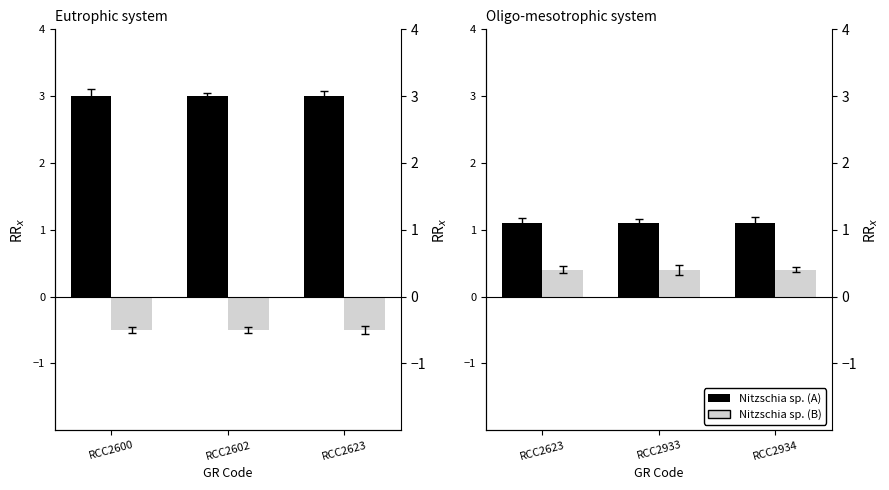

Is the value of Nitzschia sp. (A) at RCC2623 greater than the value of Nitzschia sp. (B) at RCC2934?

Yes